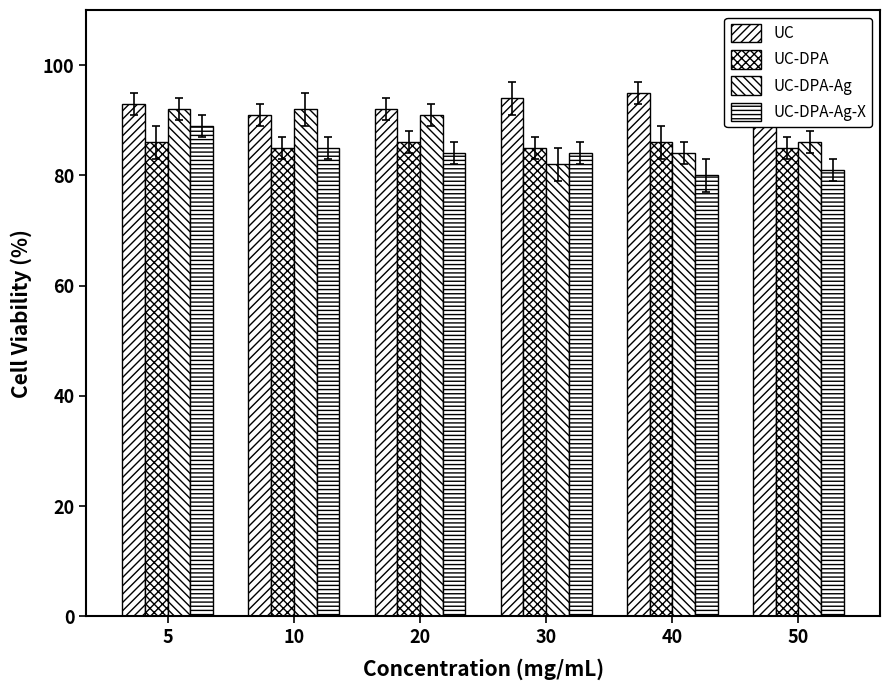

Are the bars grouped side by side (vs. stacked)?

Yes